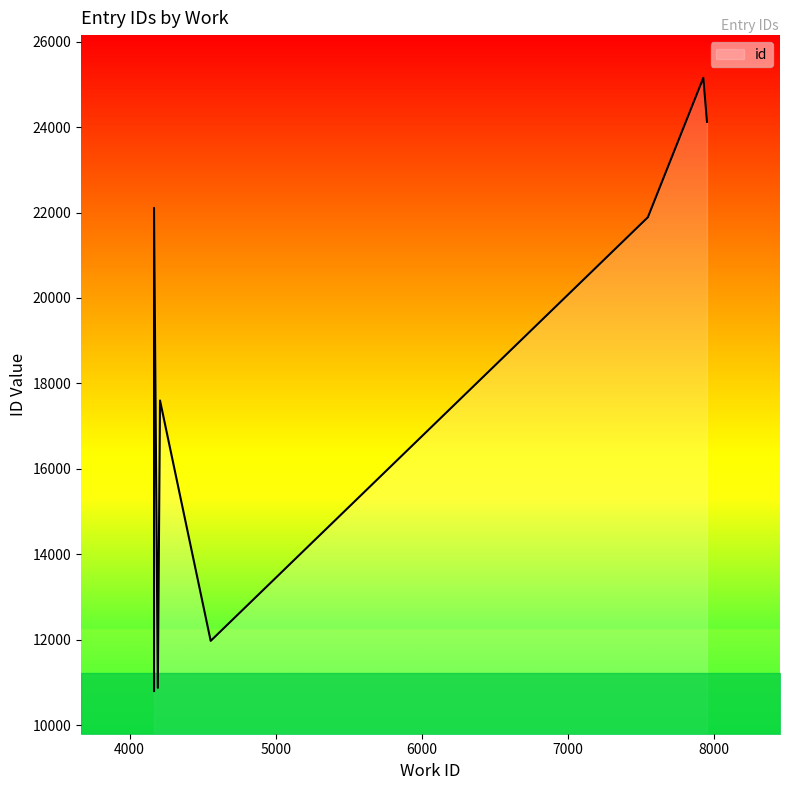

What is the change in value from 4193 to 4208?

+6728